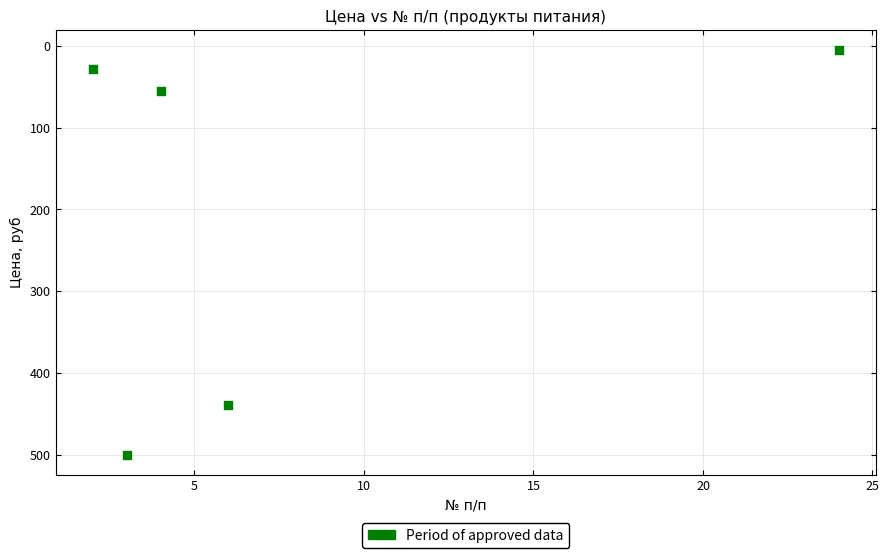

What Y value in the scatter plot is closest to 252?

438.9